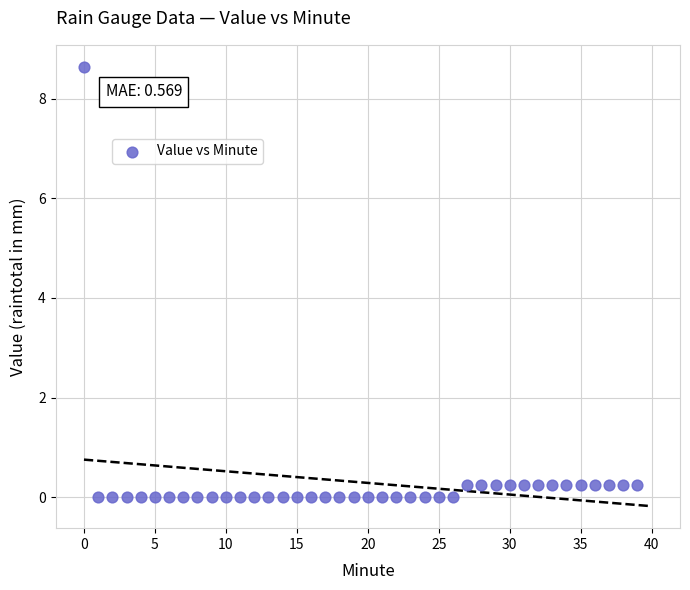

What is the range of Y values (max minus min)?

8.6